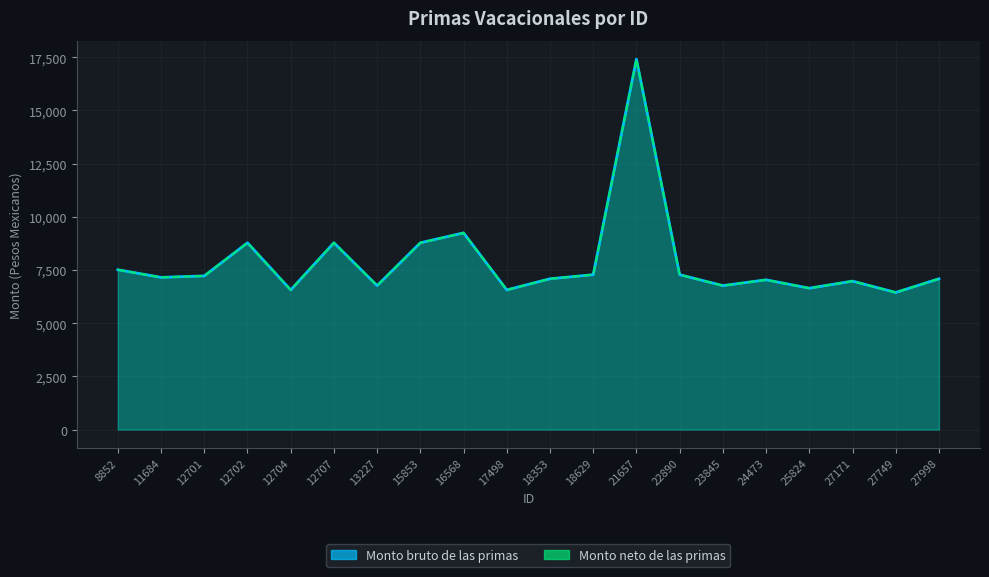

In Monto bruto de las primas, how many points are lower than both neighbors (excluding endpoints)?

7